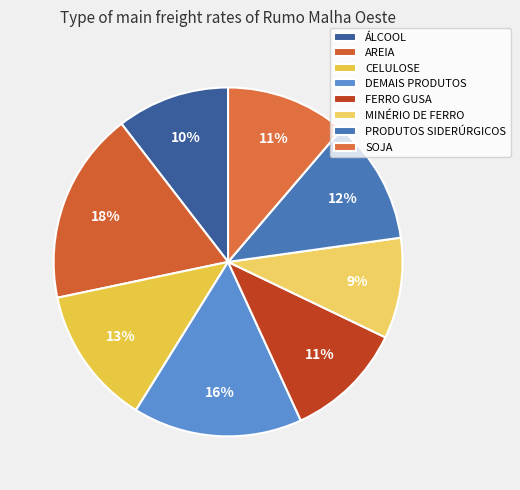

How many slices are in this pie chart?

8